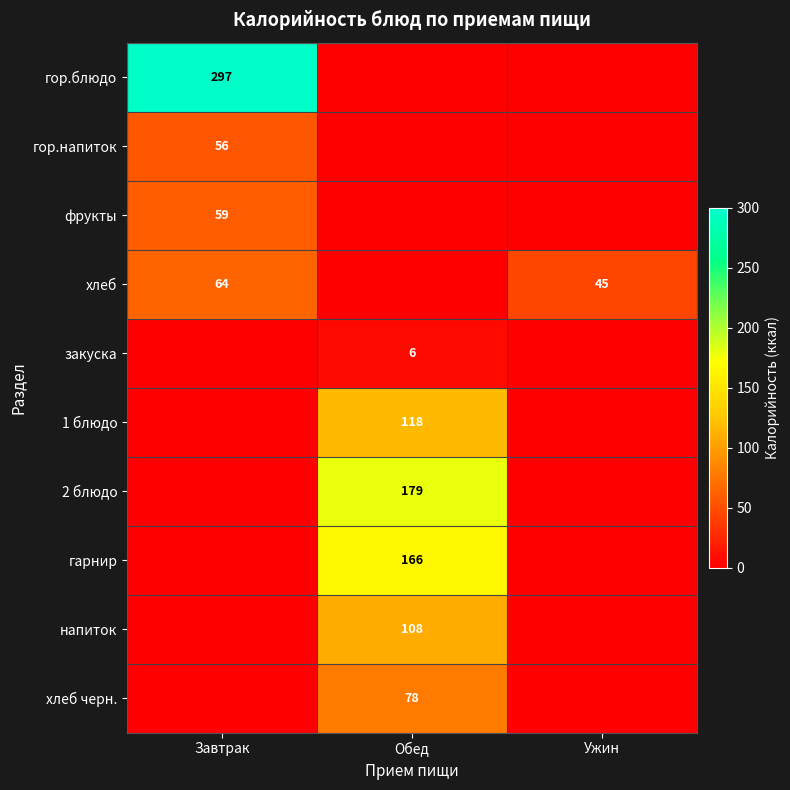

The value of хлеб at Завтрак is 64. True or false?

True